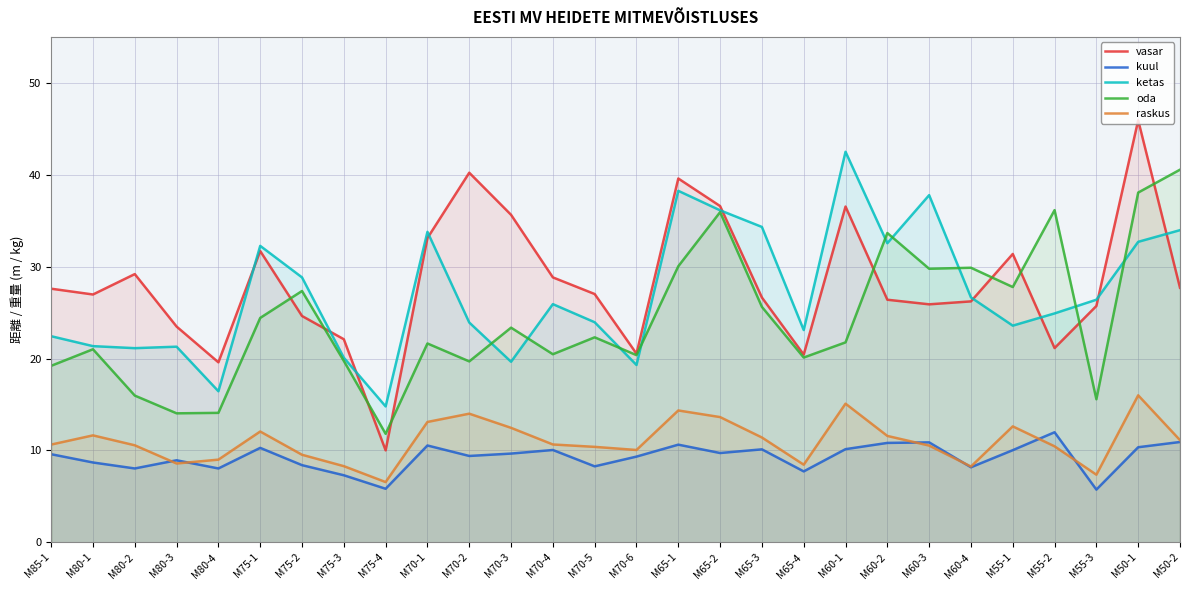

True or false: raskus has more than 2 interior local peaks.

True